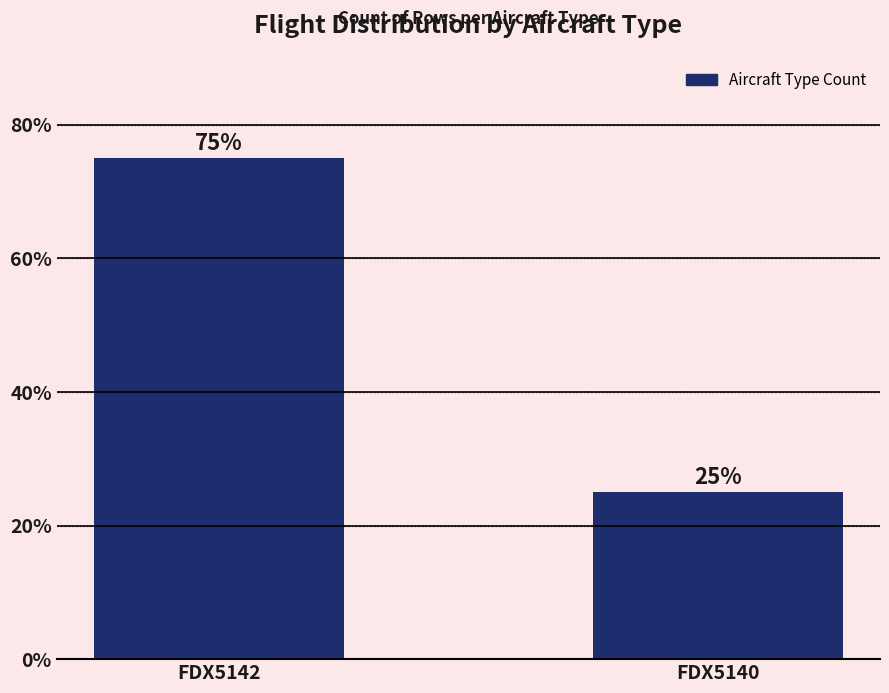

What is the difference between the maximum and minimum values?

50